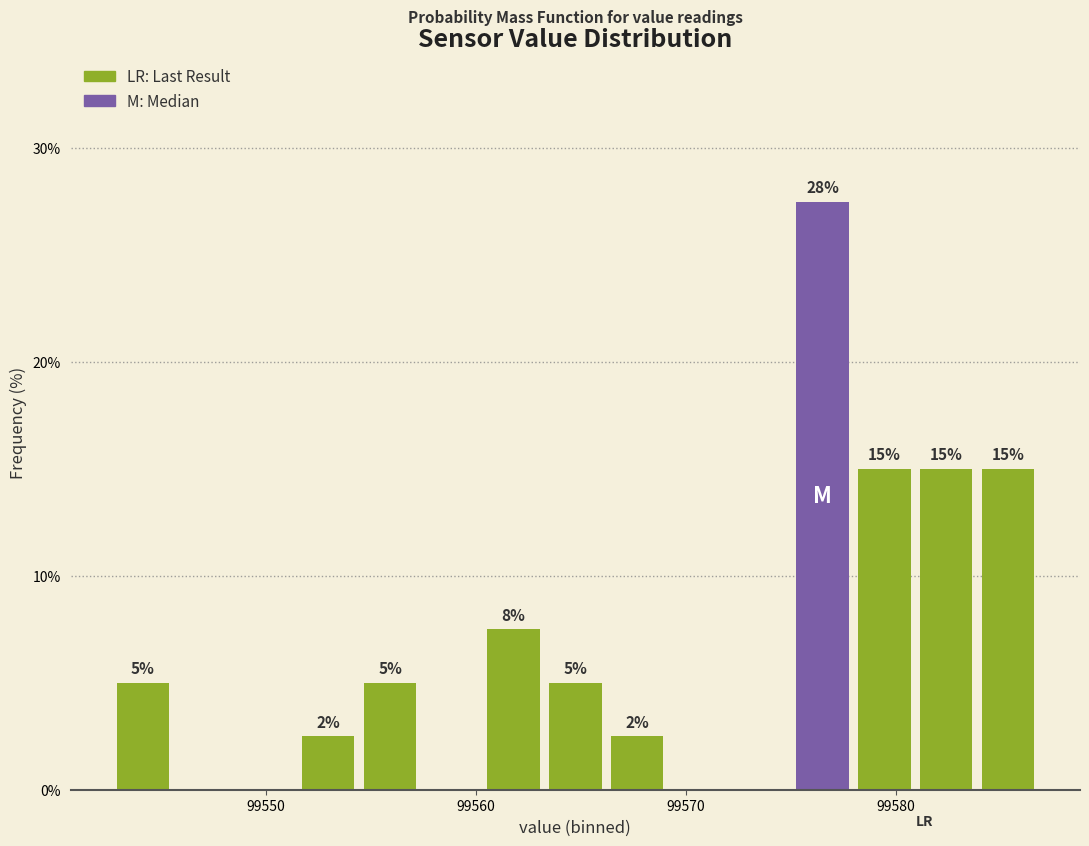

Read against the x-axis, roughly where is the centre of the tallest bar?

99577